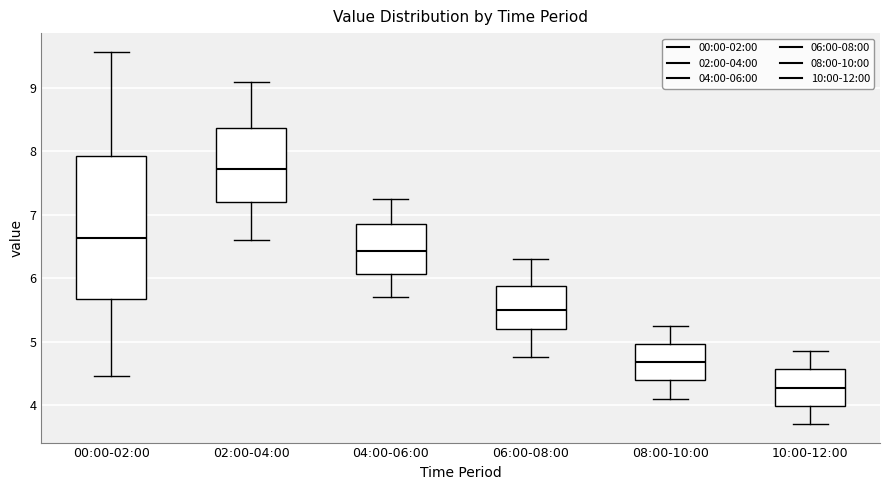

Reading left to right, read every box against the y-axis: the position of its median line, the range the box covers, and the ends of its whiskers. The values are not printed on the chart, so give them approximately, as read against the axis.

00:00-02:00: median 6.6, box 5.7 to 7.9, whiskers 4.5 to 9.6
02:00-04:00: median 7.7, box 7.2 to 8.4, whiskers 6.6 to 9.1
04:00-06:00: median 6.4, box 6.1 to 6.9, whiskers 5.7 to 7.3
06:00-08:00: median 5.5, box 5.2 to 5.9, whiskers 4.8 to 6.3
08:00-10:00: median 4.7, box 4.4 to 5.0, whiskers 4.1 to 5.3
10:00-12:00: median 4.3, box 4.0 to 4.6, whiskers 3.7 to 4.9